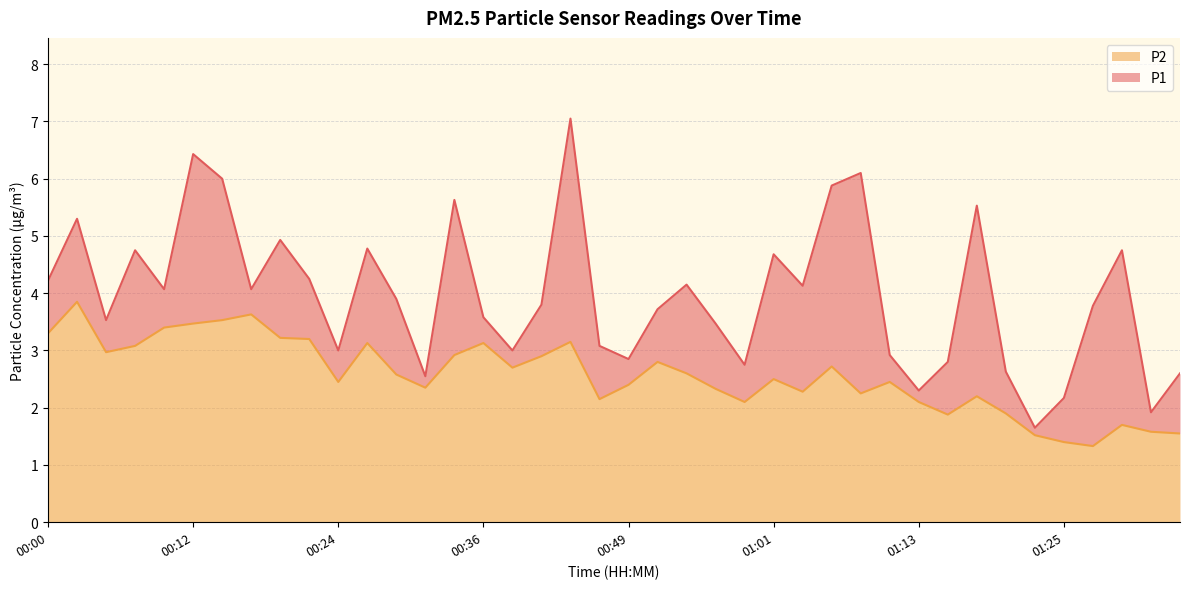

What is the sum of all P2 values?

102.7